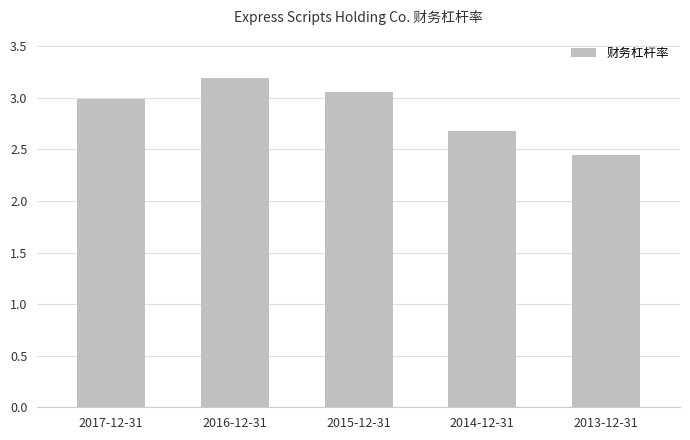

At which label is the value closest to 2?

2013-12-31